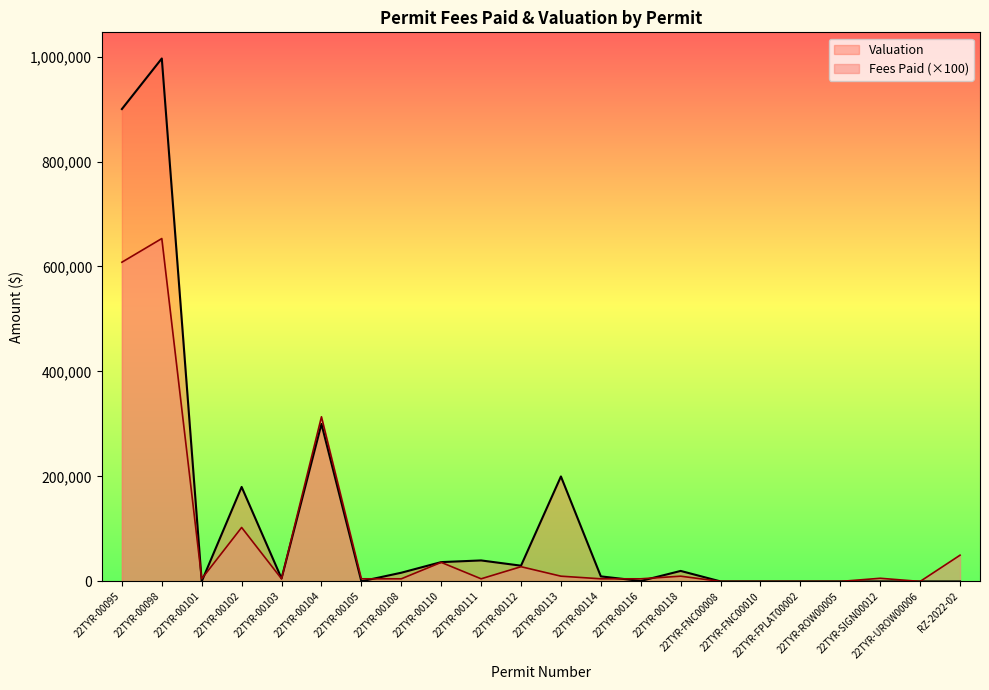

Is the value of Valuation at 22TYR-00112 greater than the value of Fees Paid at 22TYR-00111?

Yes